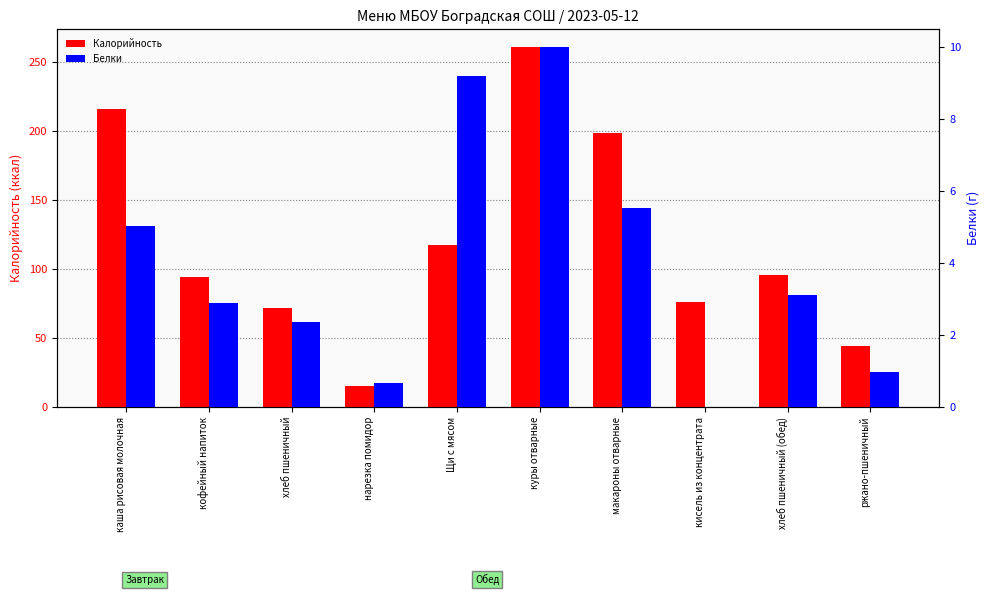

At which label does Белки reach its peak?

куры отварные